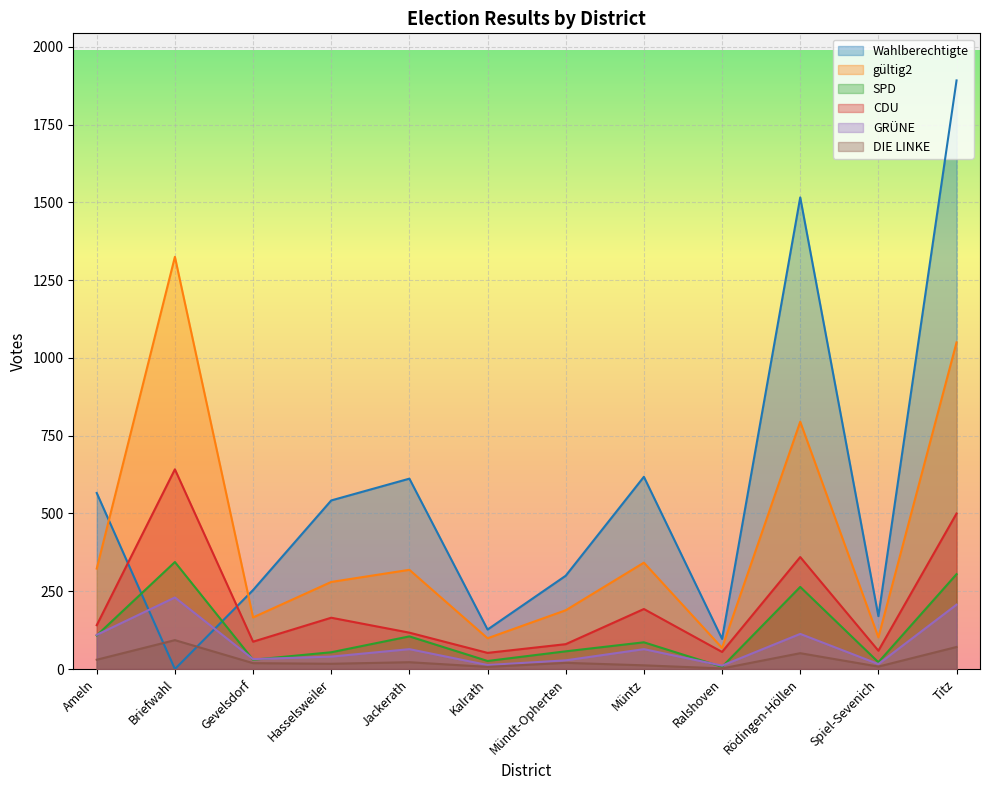

At Mündt-Opherten, list the series in order from smallest to largest.

DIE LINKE, GRÜNE, SPD, CDU, gültig2, Wahlberechtigte